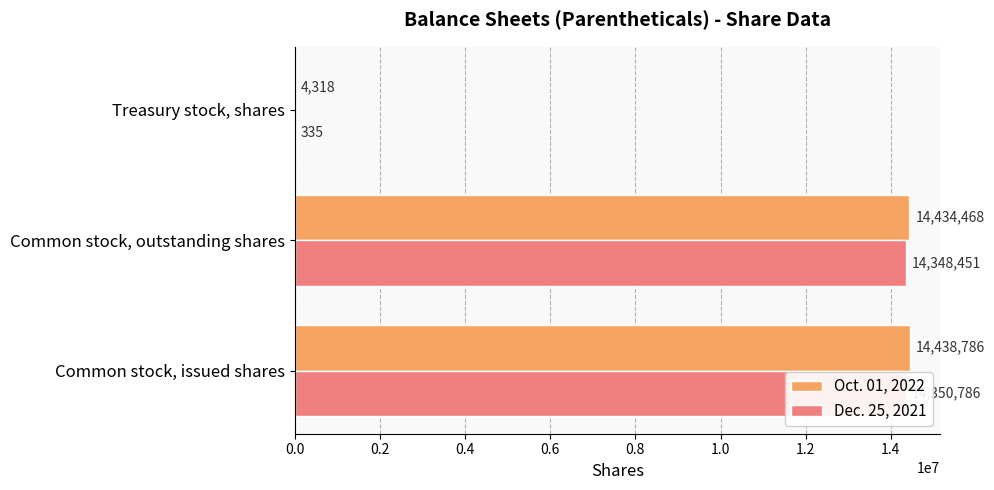

Count the number of data series in this chart.

2